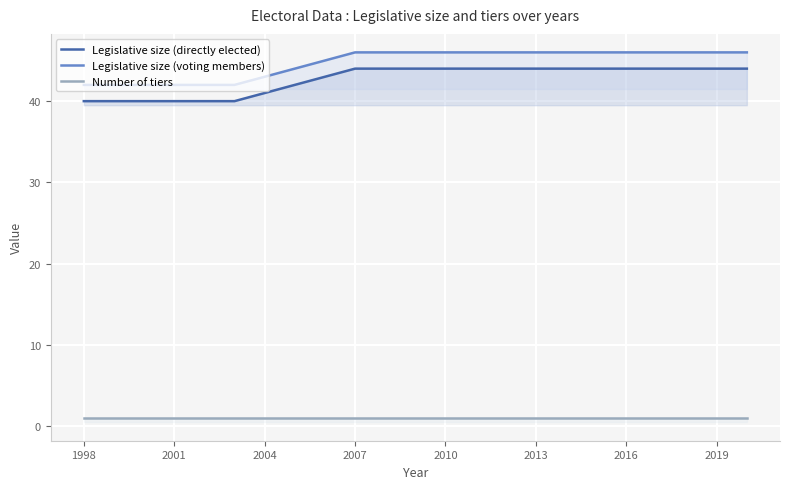

True or false: Number of tiers and Legislative size (voting members) intersect in this chart.

False